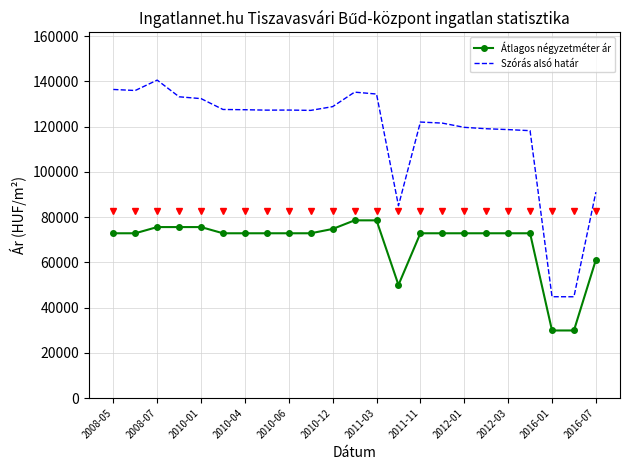

Rank the series by their maximum value, from highest to lowest.

Szórás alsó határ, Átlagos négyzetméter ár